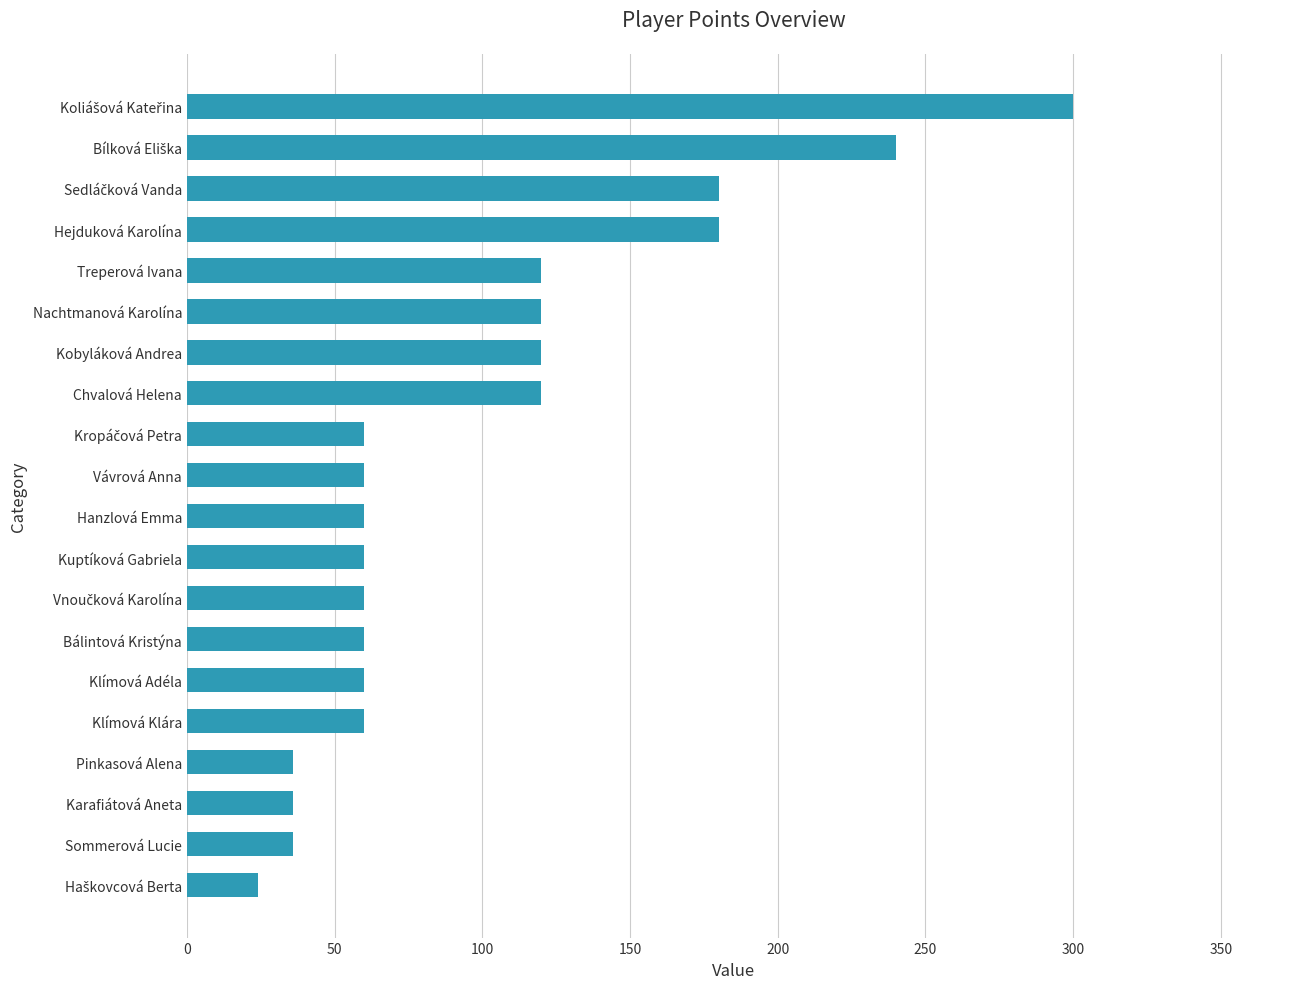

Reading top to bottom, what are all the values shown in this chart?

300	240	180	180	120	120	120	120	60	60	60	60	60	60	60	60	36	36	36	24